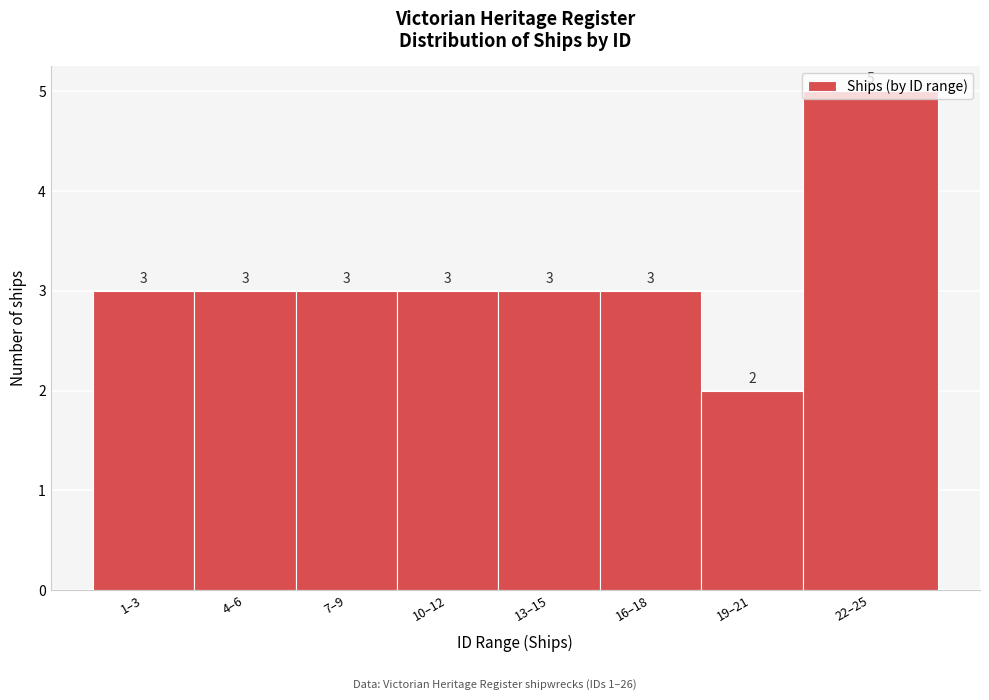

What is the maximum value shown in the chart?

5